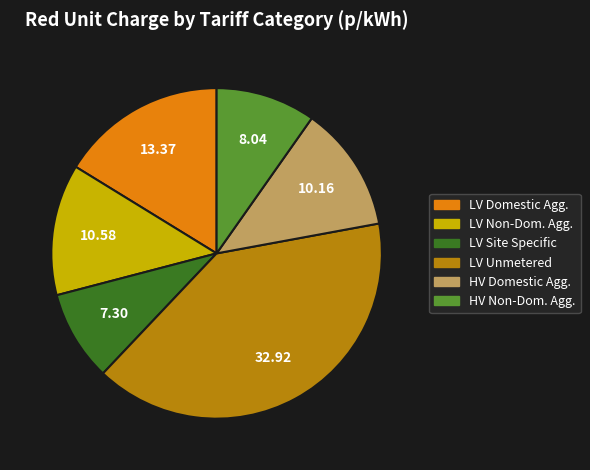

Is there any slice that represents more than half of the pie?

No